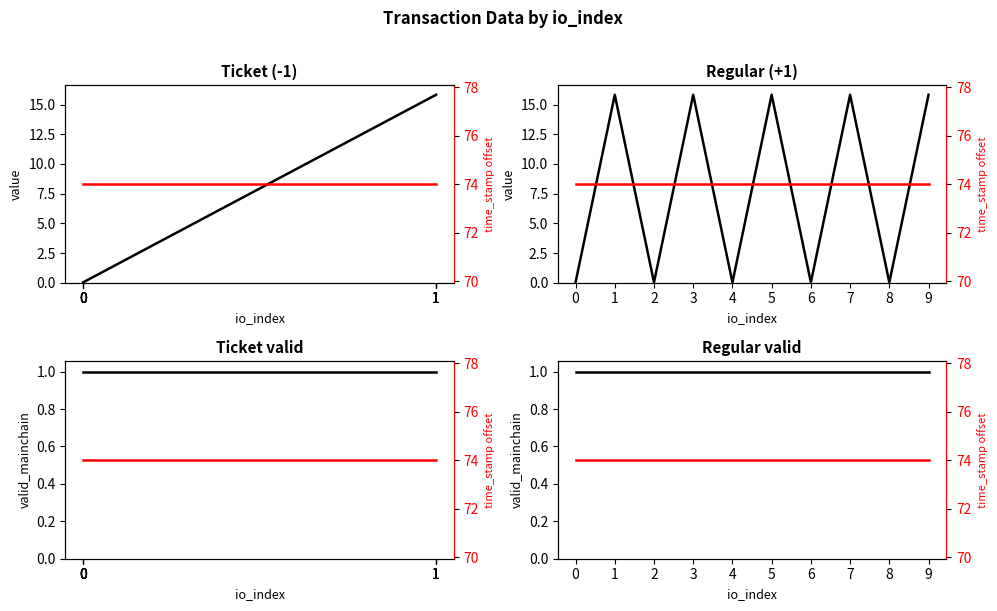

True or false: value and time_stamp offset cross at least once.

False